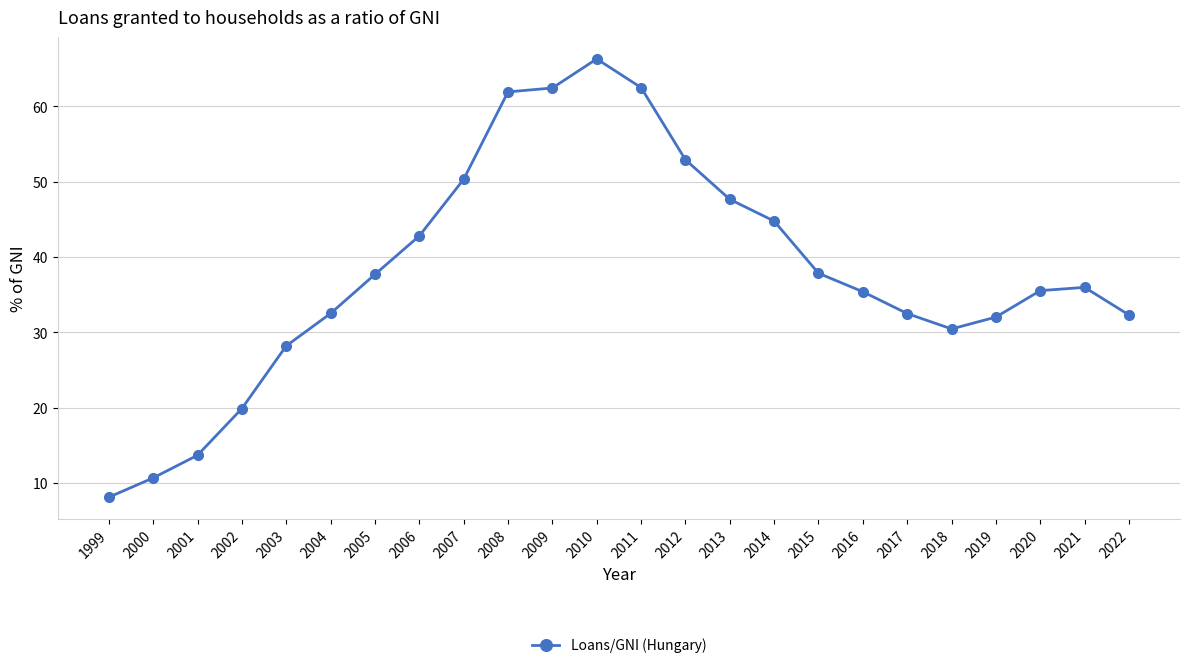

The value at 2000 is 3.7. True or false?

False